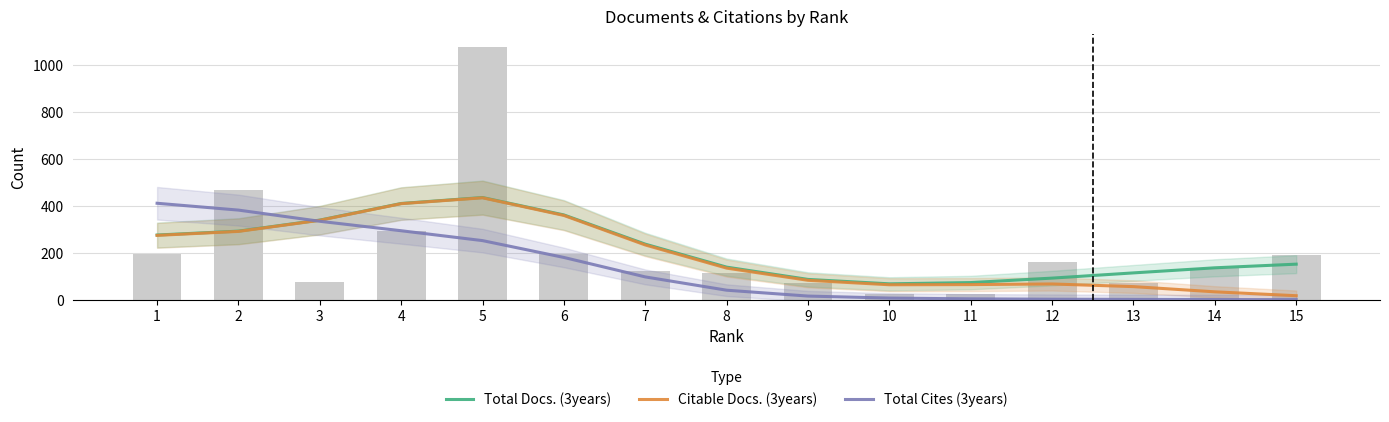

The Total Cites (3years) series shows 0.9 at 15. True or false?

False